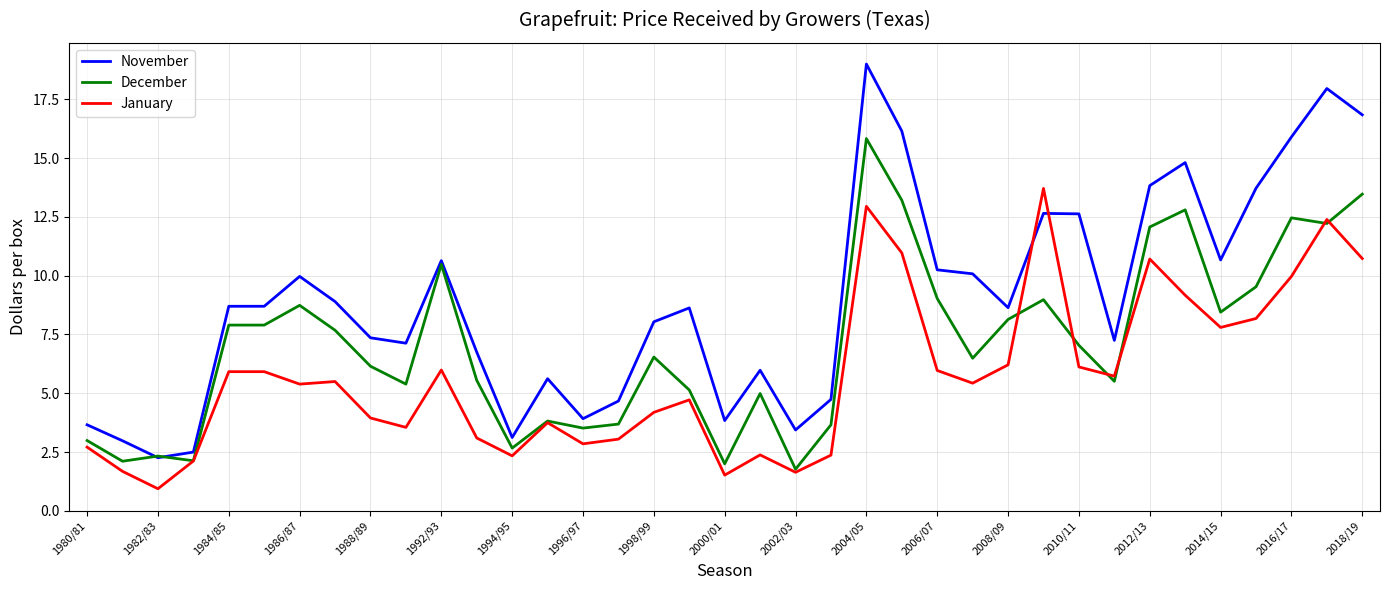

What is the minimum value for November?

2.3